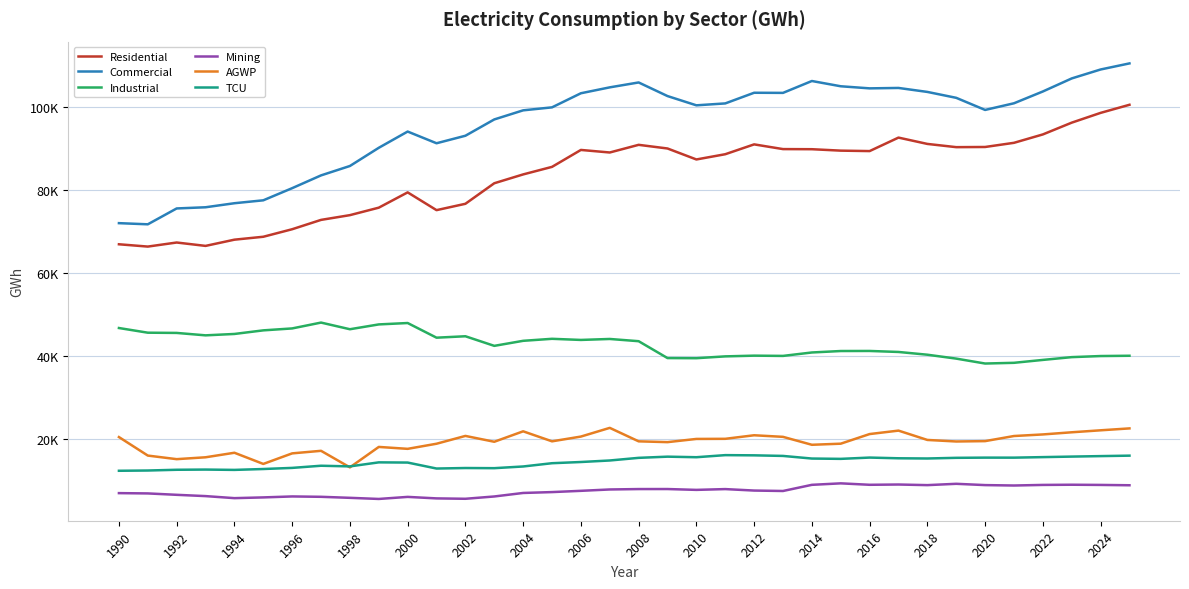

What are all the series names shown in the legend?

Residential, Commercial, Industrial, Mining, AGWP, TCU